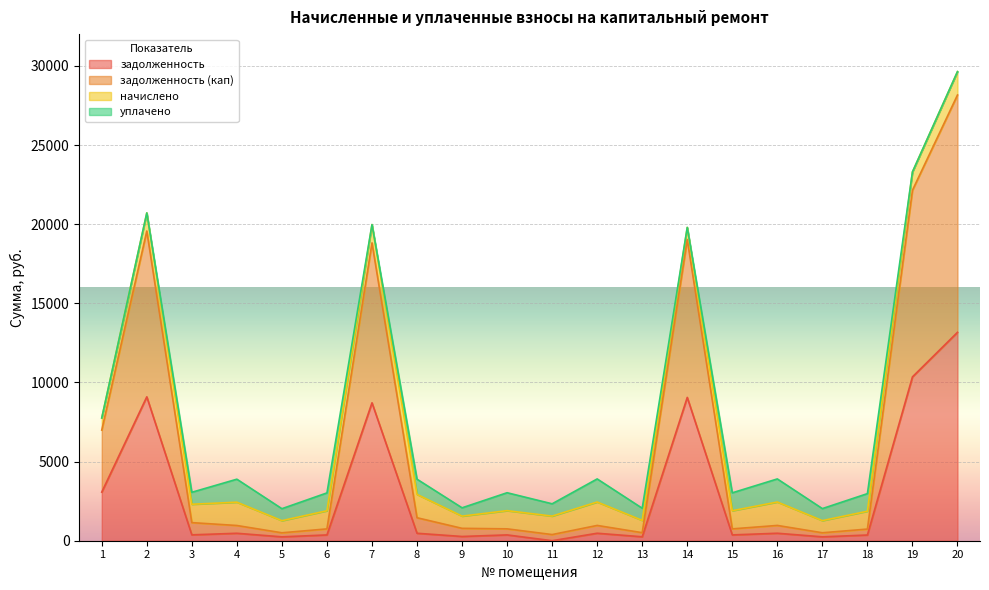

Is it true that задолженность equals 470.6 at 4?

True